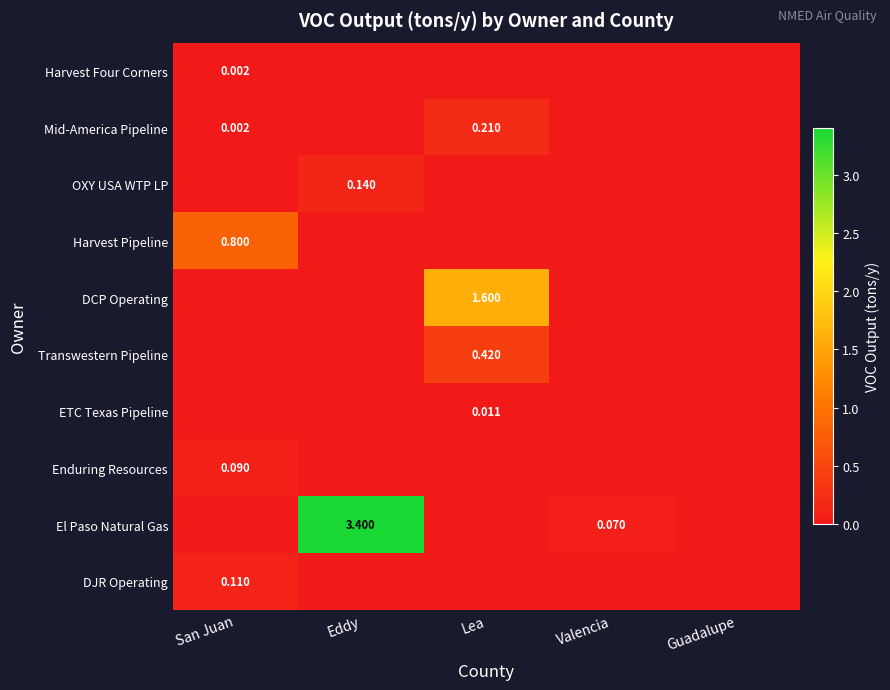

Rank the categories by OXY USA WTP LP value from highest to lowest.

Eddy, San Juan, Lea, Valencia, Guadalupe